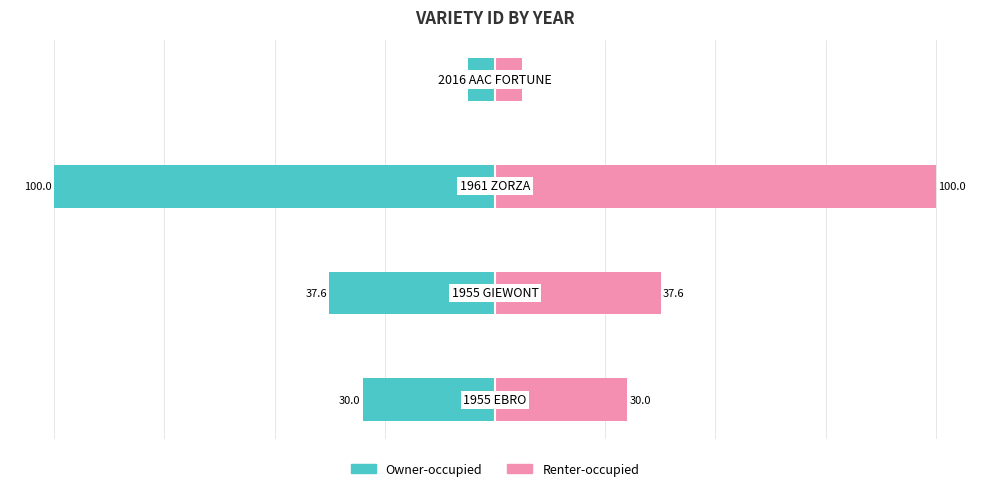

At how many categories does at least one series exceed 42?

1